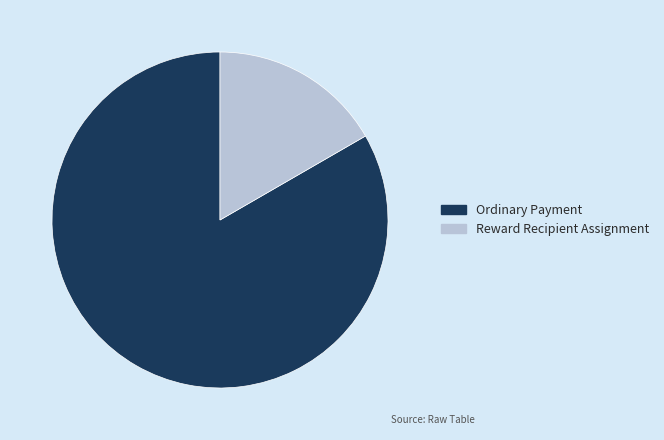

What is the smallest slice in the pie chart?

Reward Recipient Assignment